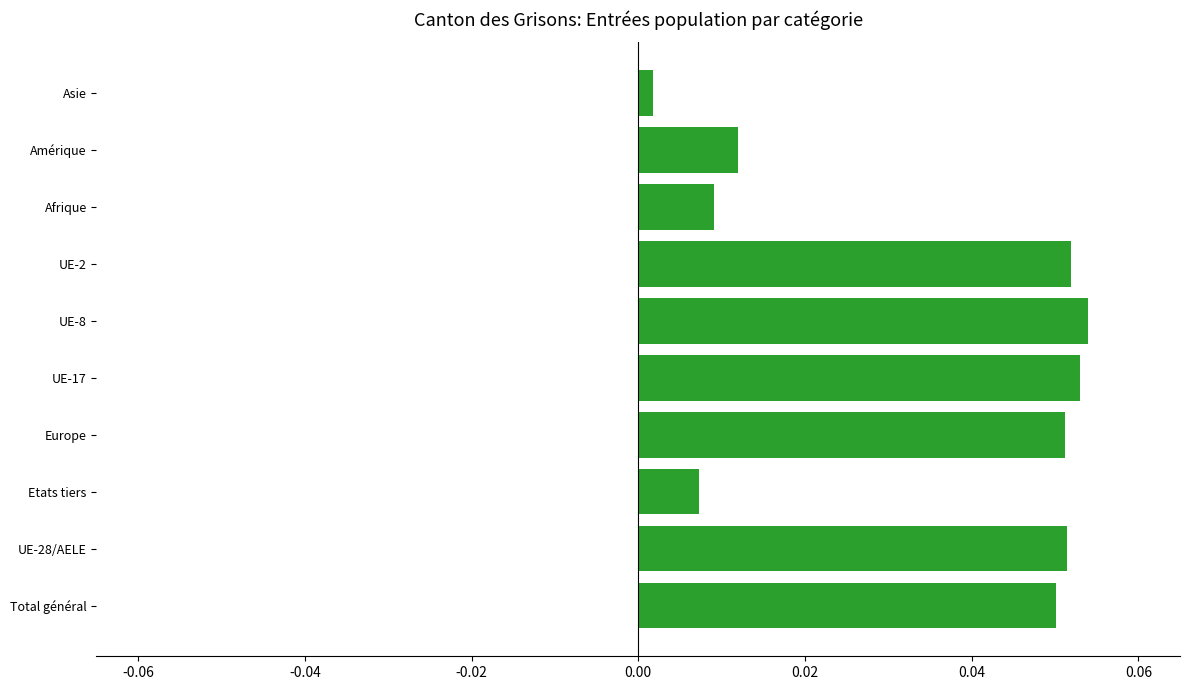

Between Amérique and UE-2, which is larger?

UE-2